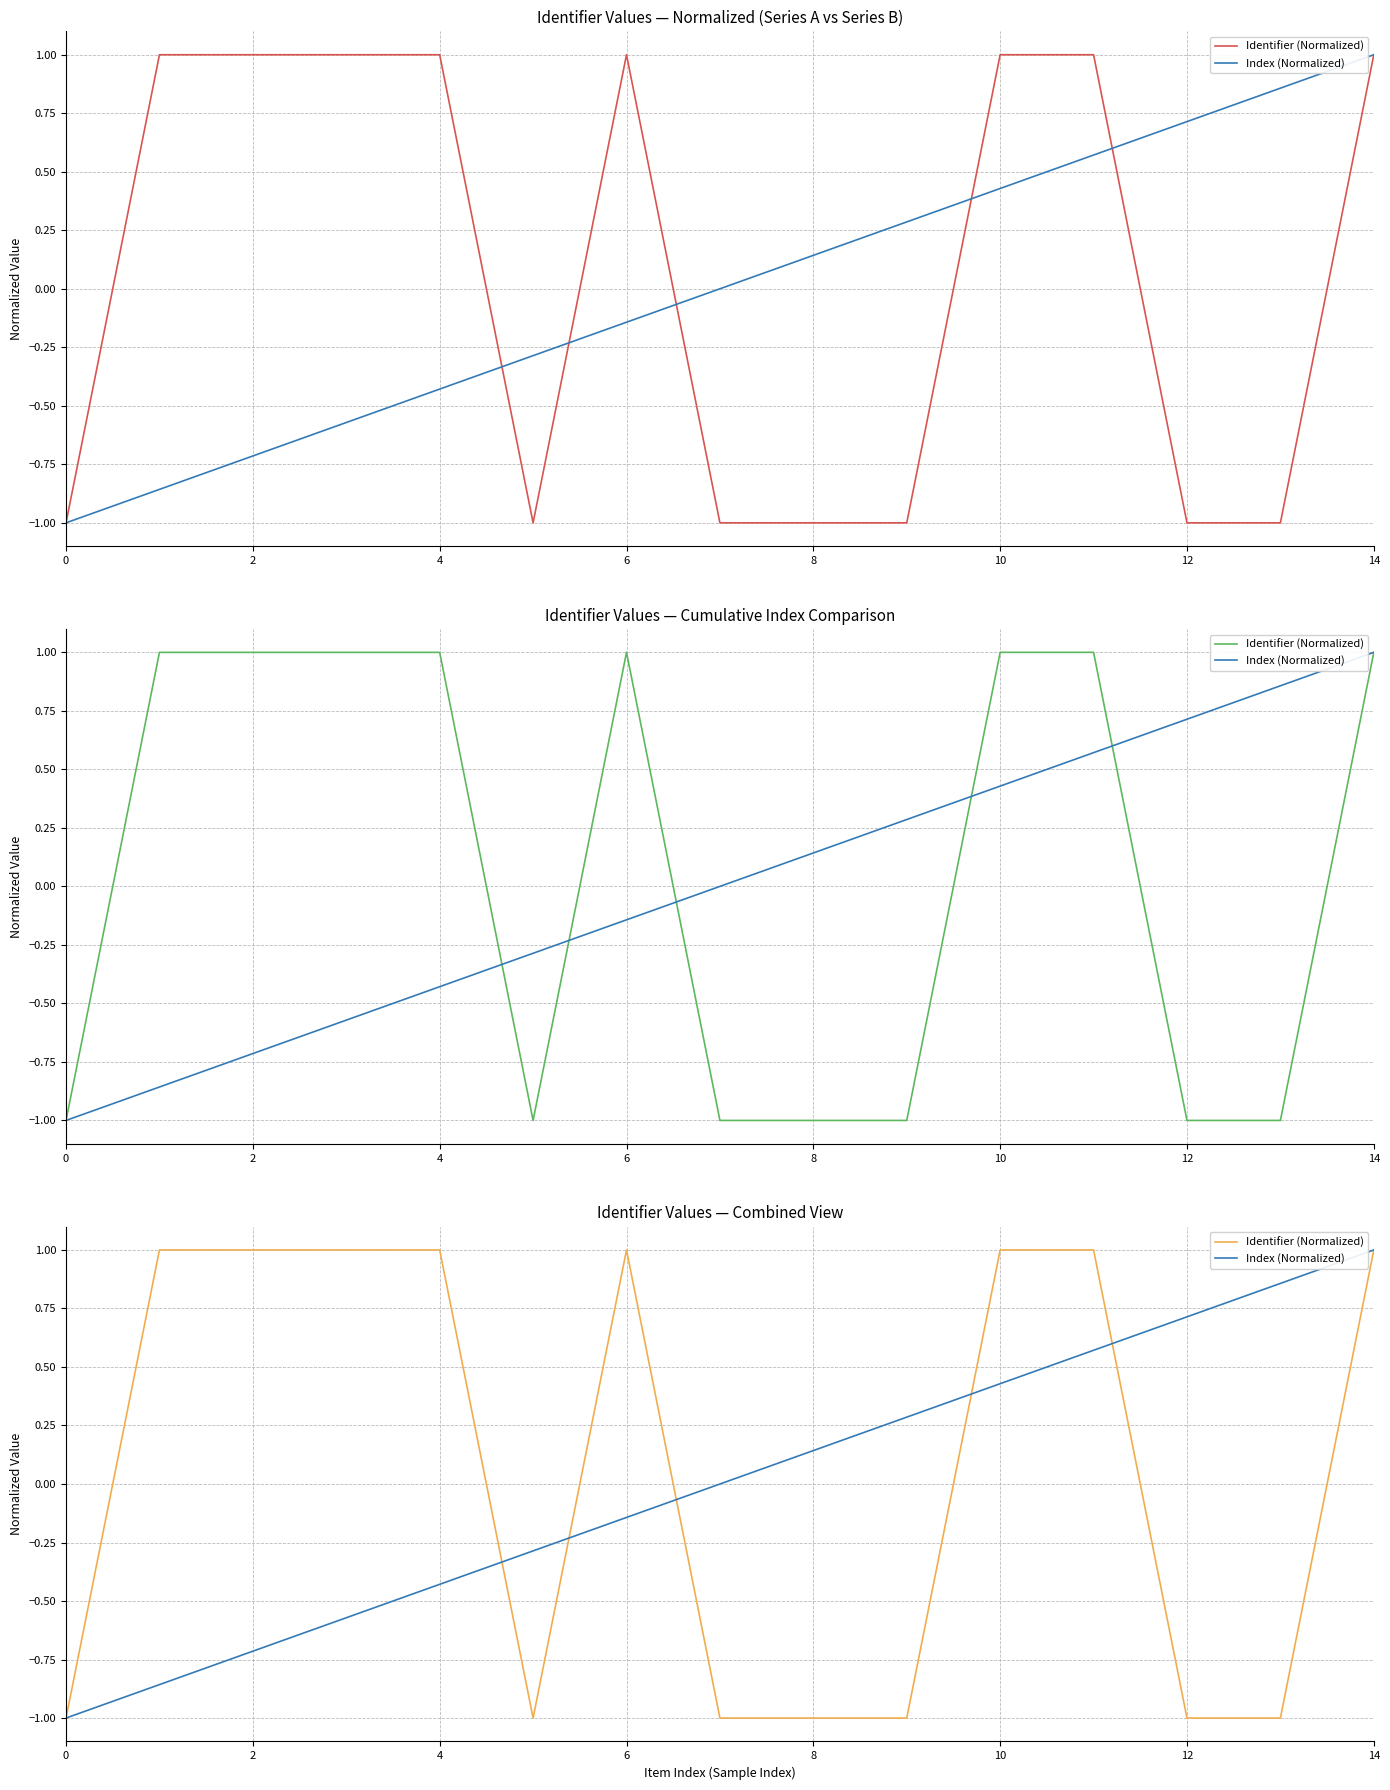

True or false: Index (Normalized) has a value of 0.1 at 8.

True